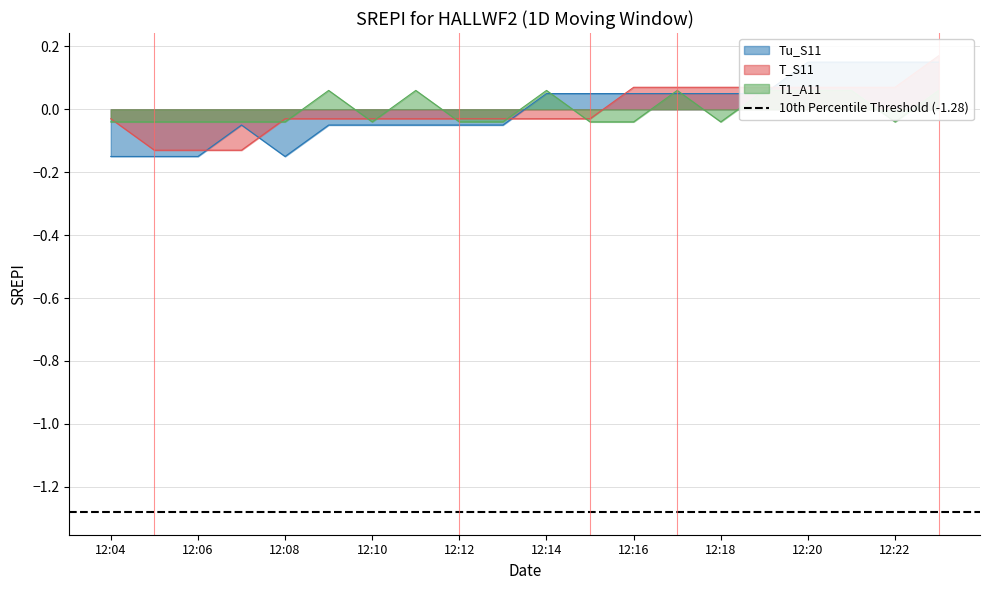

How many intersections are there between T_S11 and Tu_S11?

6